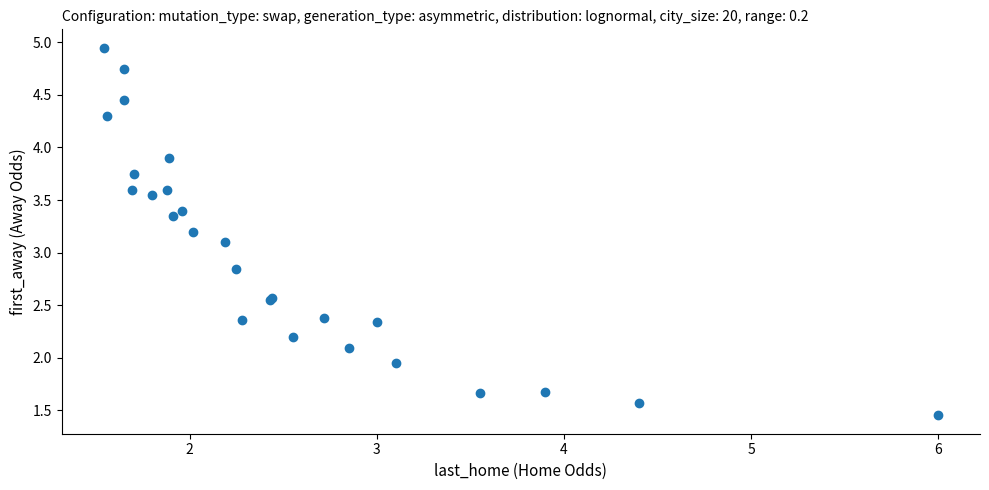

What Y value in the scatter plot is closest to 3?

3.1